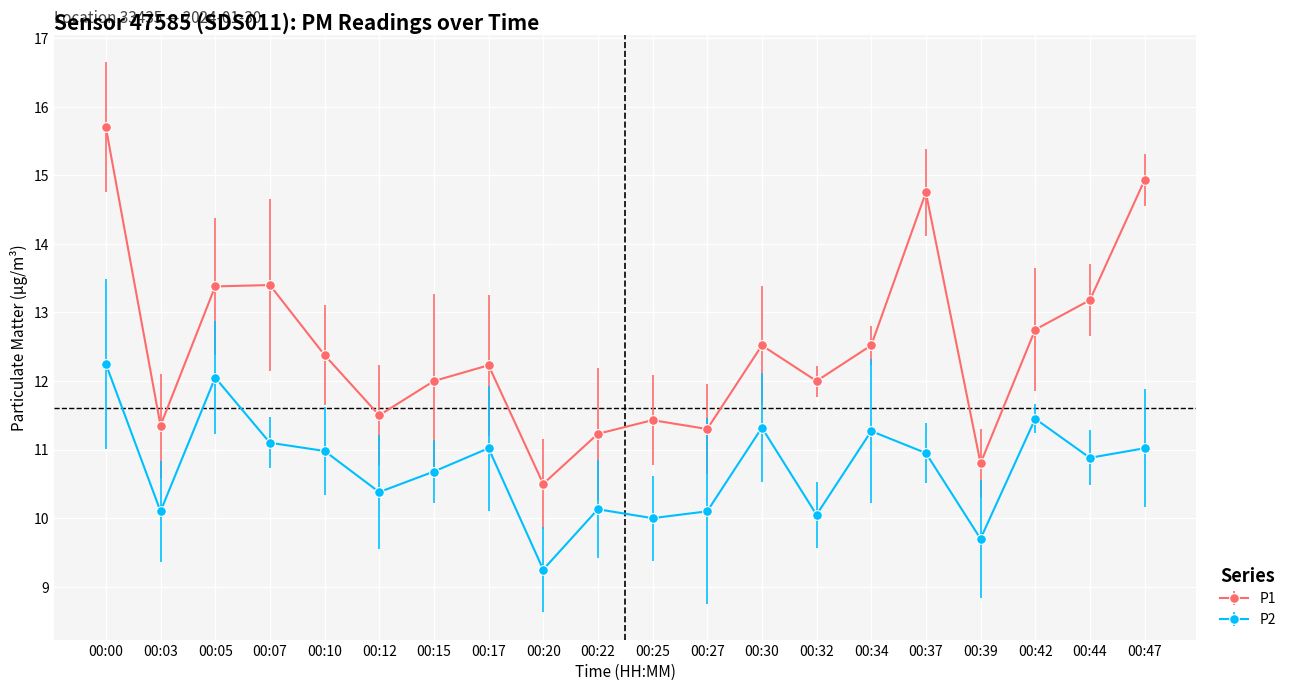

Where does the P2 series first go above 10?

00:00